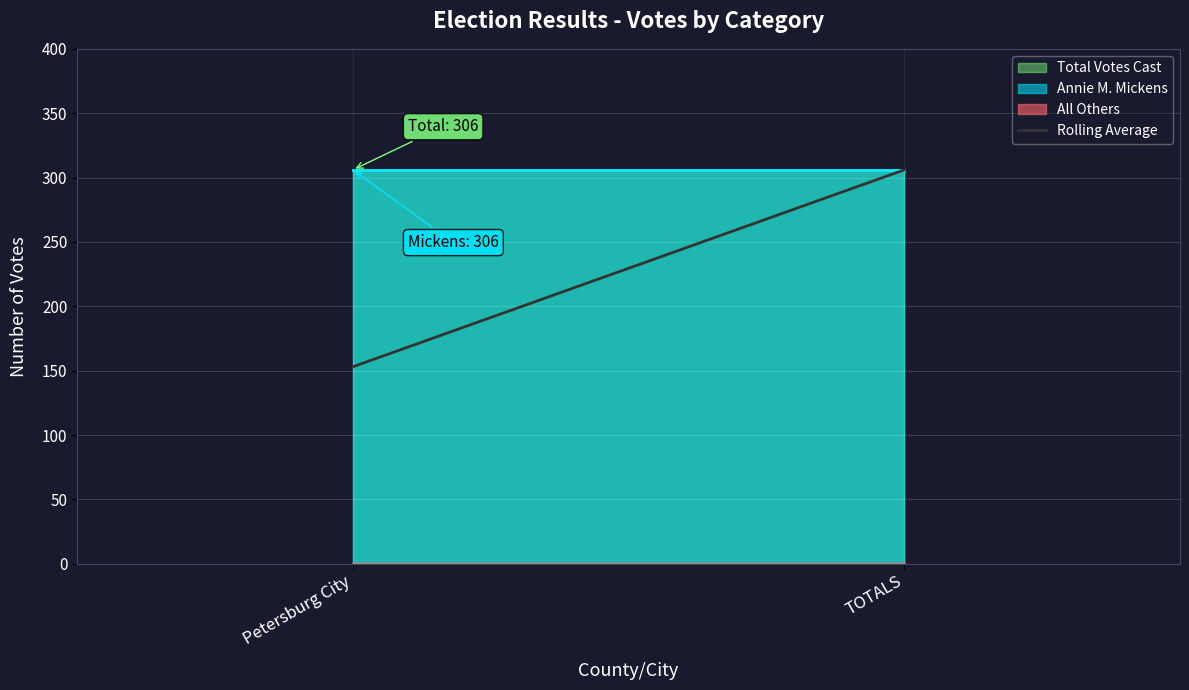

What is the maximum value shown in the chart?

306